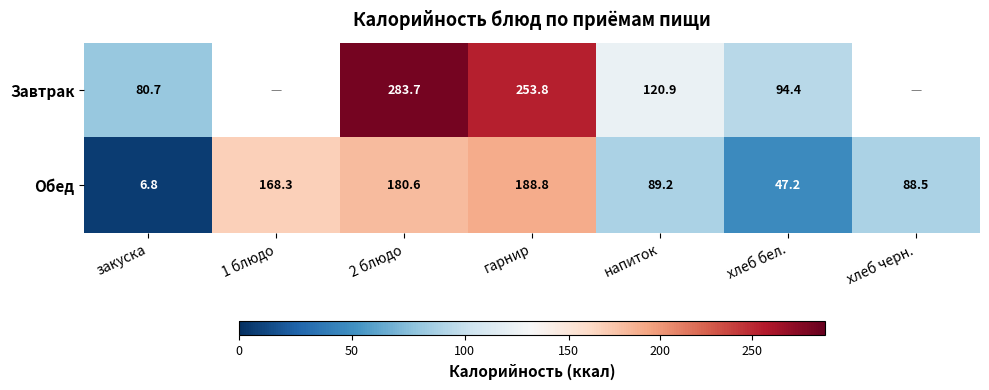

At how many categories does at least one series exceed 235?

2